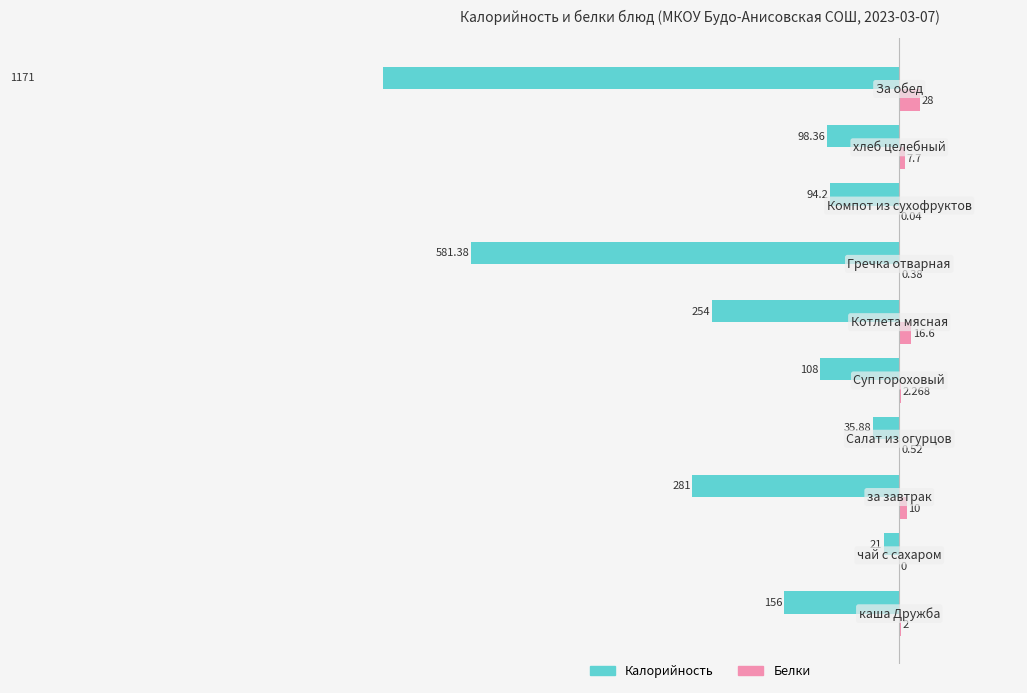

What is the difference between the maximum and minimum values in the Белки series?

28.0